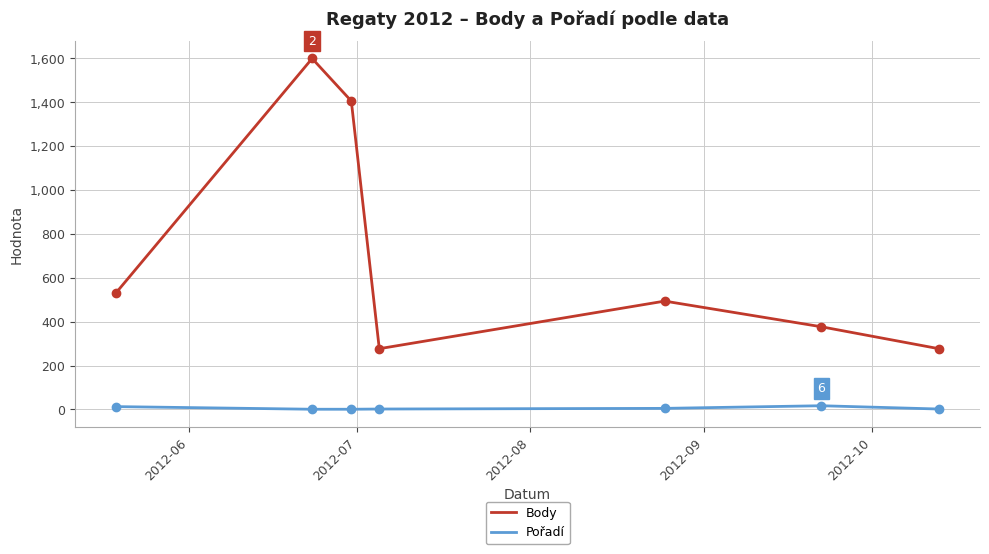

What is the difference between the second highest and second lowest values in the Body series?

1129